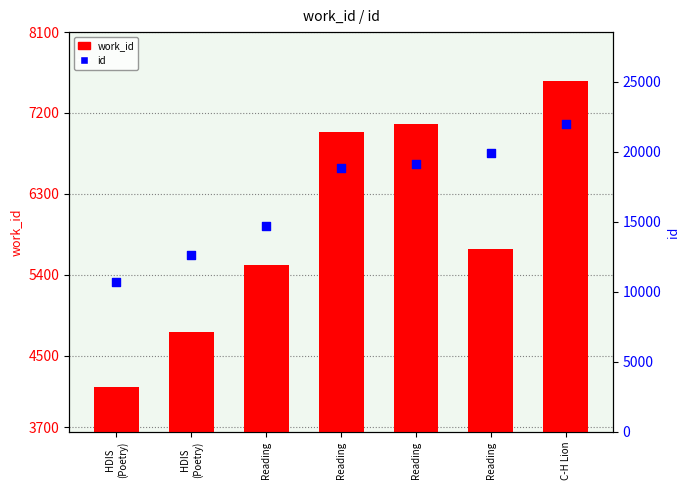

At which category is the sum across all series the highest?

C-H Lion